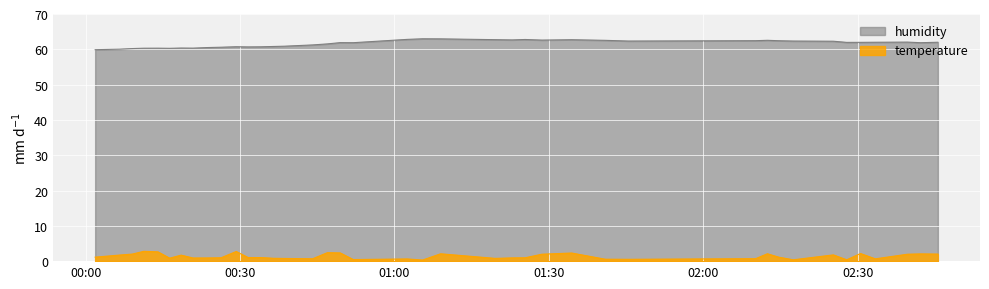

True or false: humidity has more than 1 interior local peaks.

True